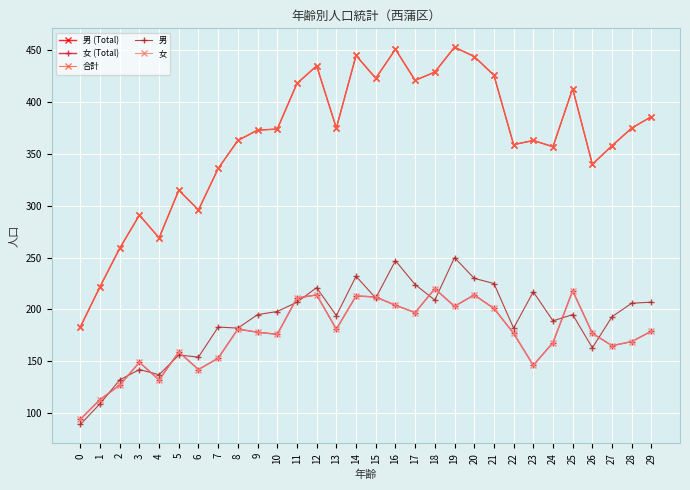

What is the difference between the highest and lowest values at 17?

224